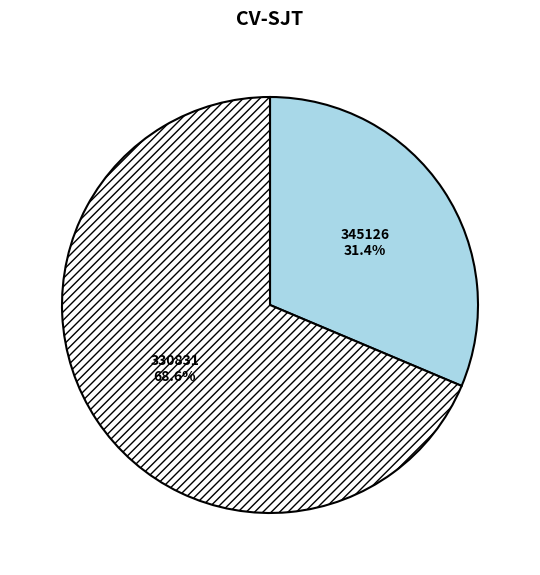

Does 330831 represent more than half of the total?

Yes